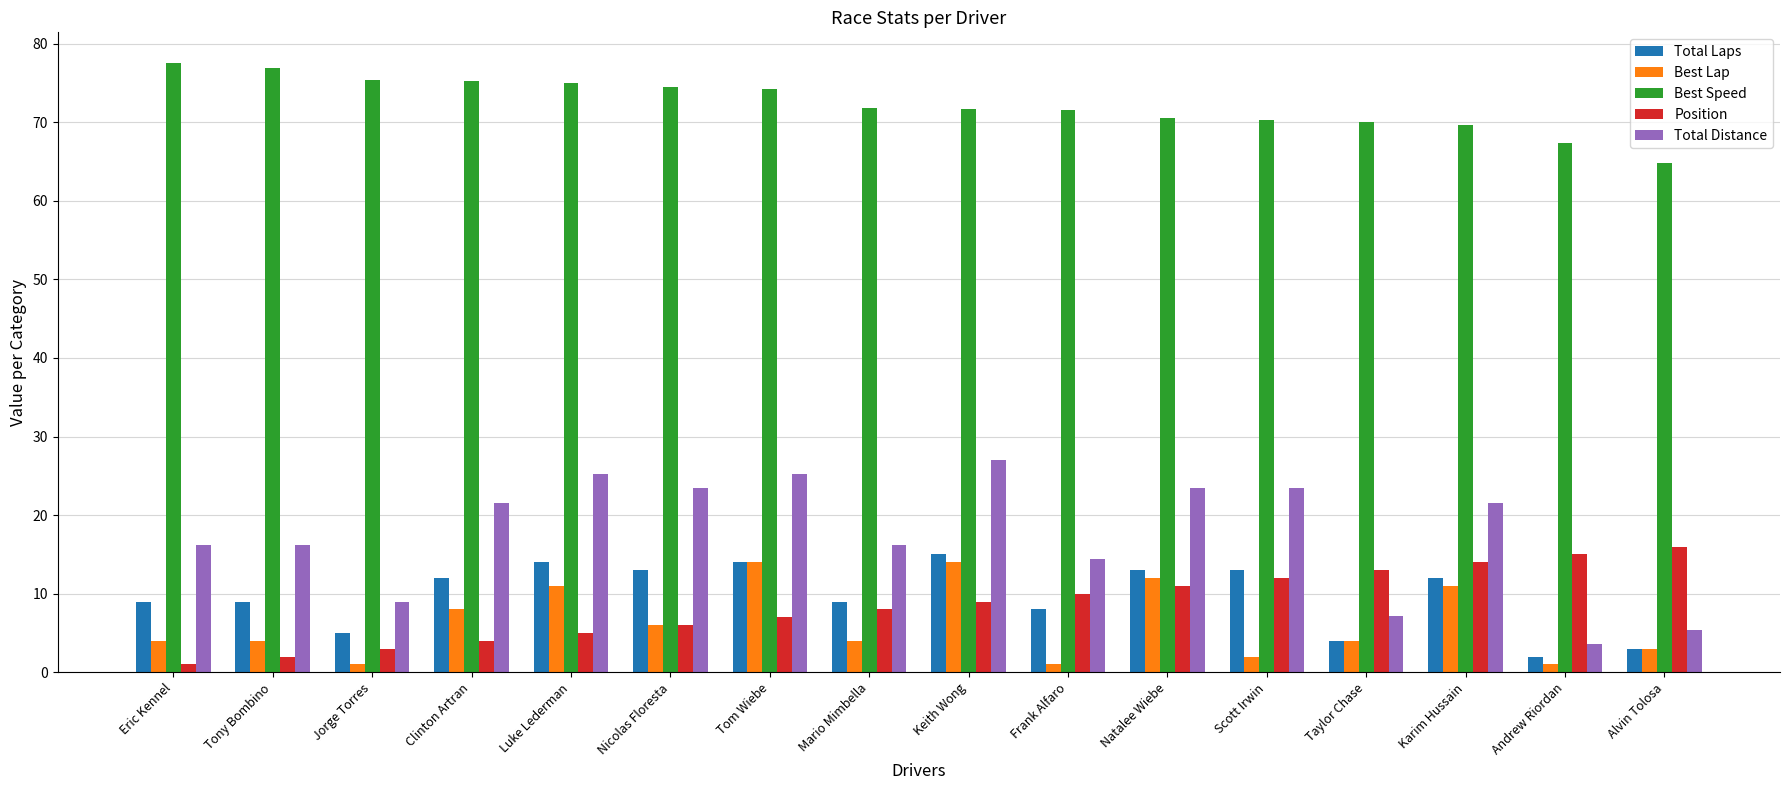

At which label does Total Laps reach its minimum?

Andrew Riordan